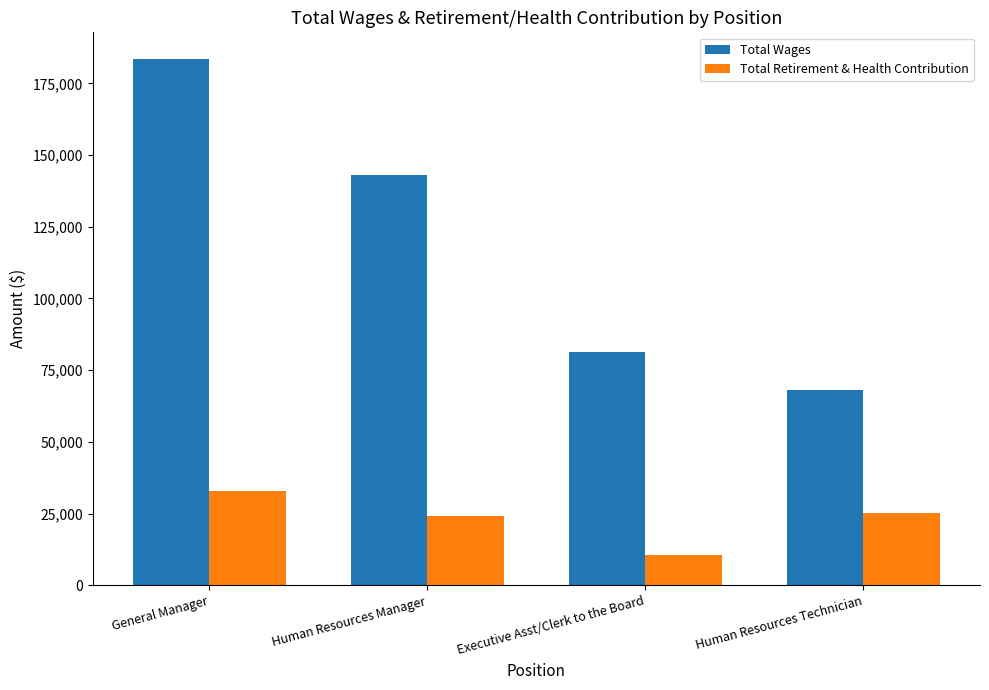

Reading left to right, extract all data points from this chart.

Total Wages: 183635	143054	81336	68249
Total Retirement & Health Contribution: 32703	24219	10649	25232